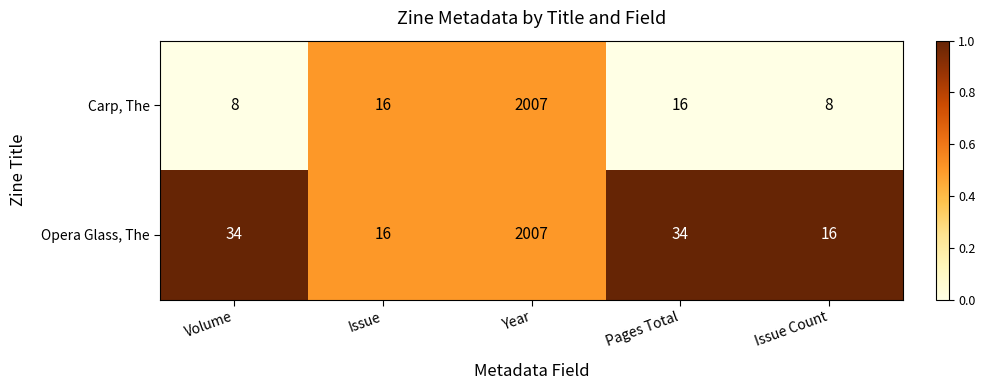

Which label corresponds to the largest value in the chart?

Year